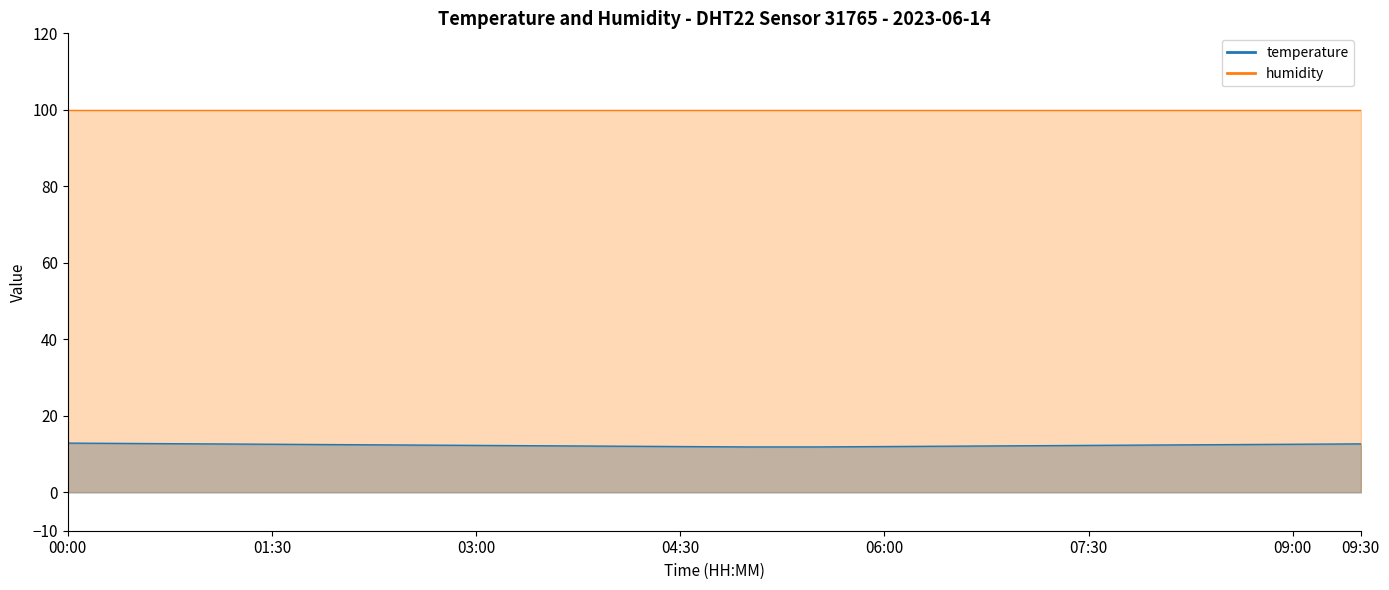

Between 03:30 and 06:30, which is larger?

03:30